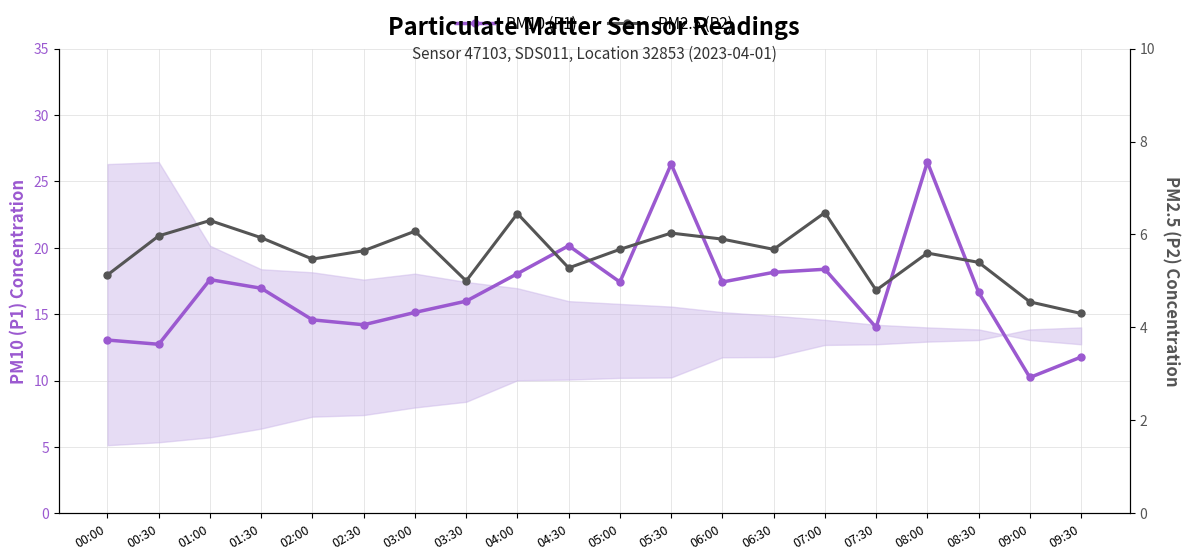

At which category does PM2.5 (P2) reach its first local valley?

02:00